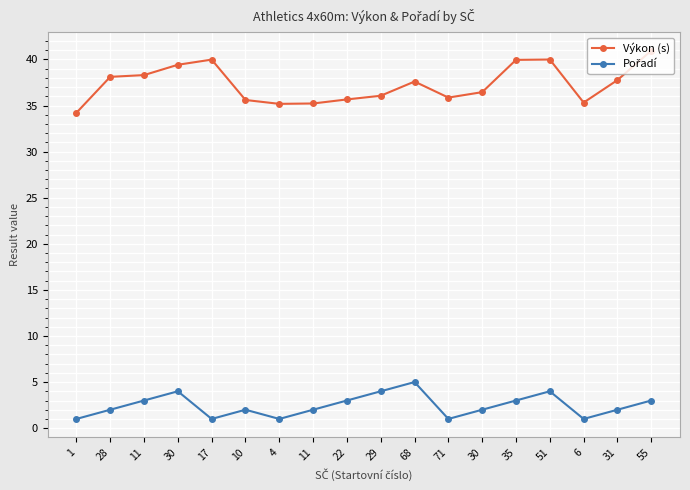

At which category is the sum across all series the highest?

51